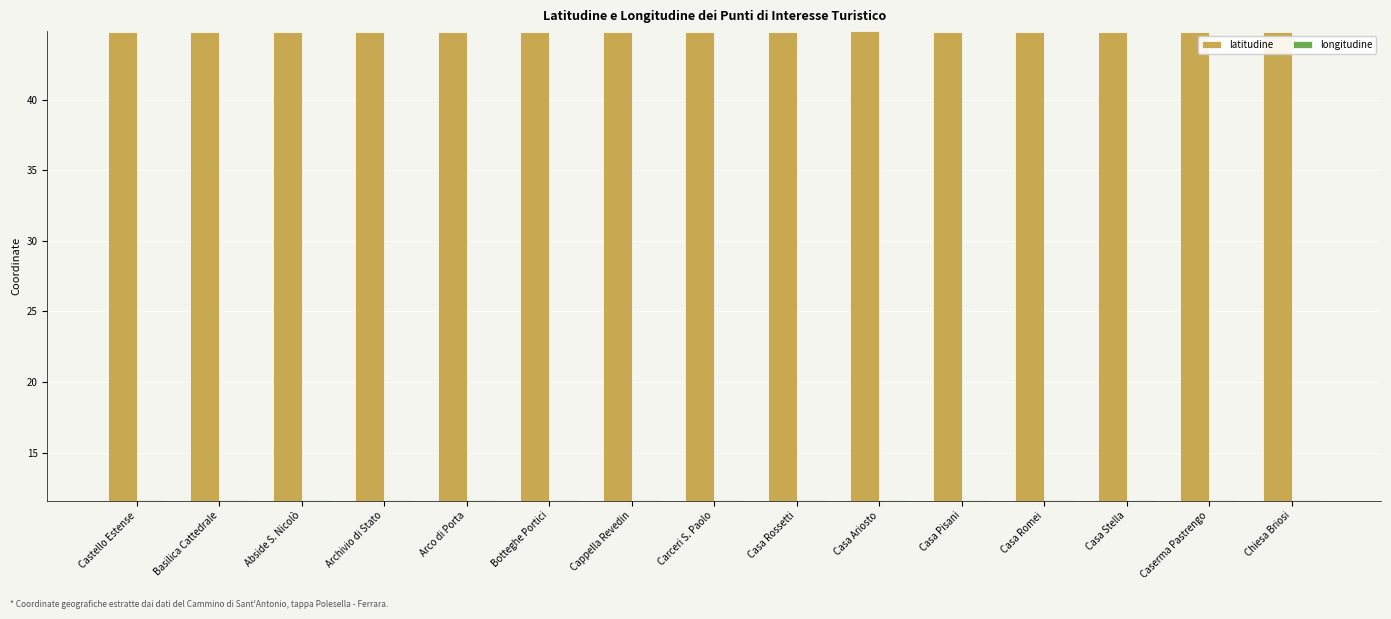

List the series in order of their overall mean, lowest first.

longitudine, latitudine